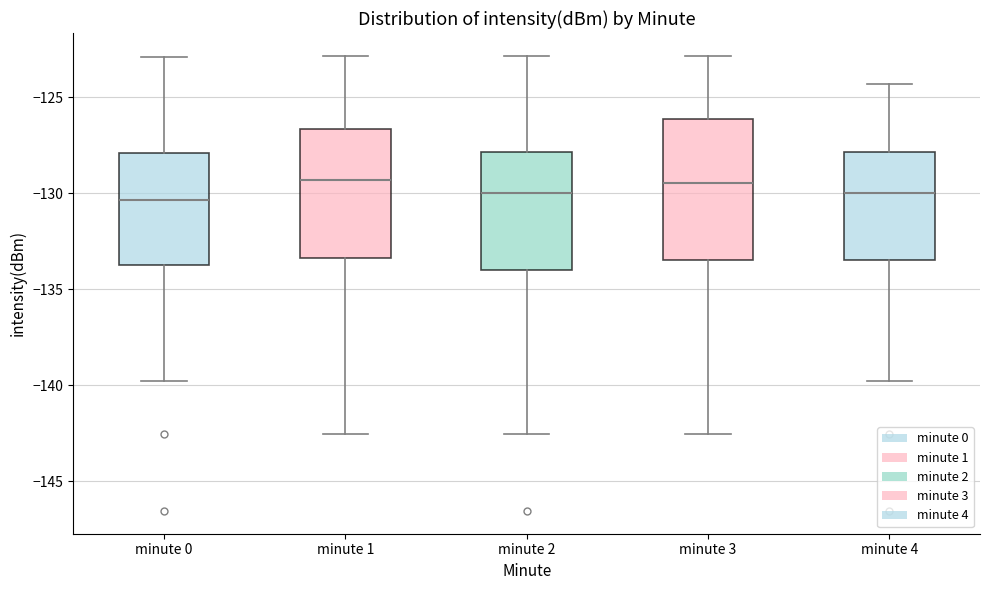

Where is the lower edge of the box for minute 0 on the y-axis? The values are not printed on the chart, so give them approximately, as read against the axis.

-134.0